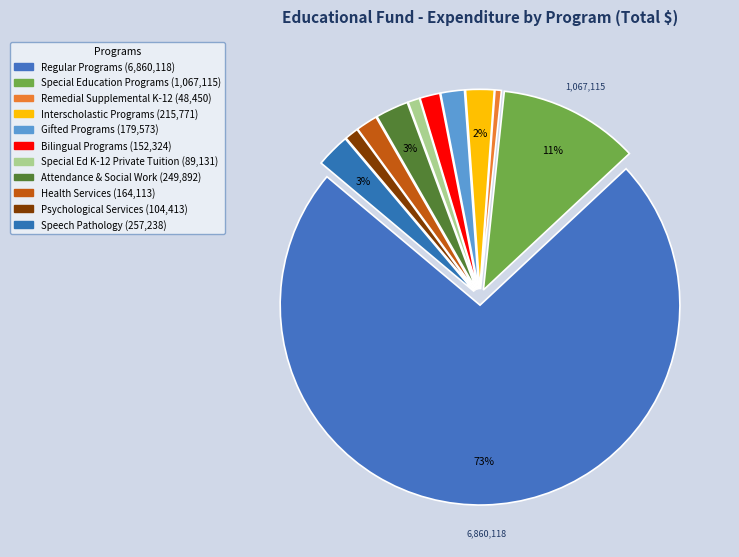

How many slices are in this pie chart?

11